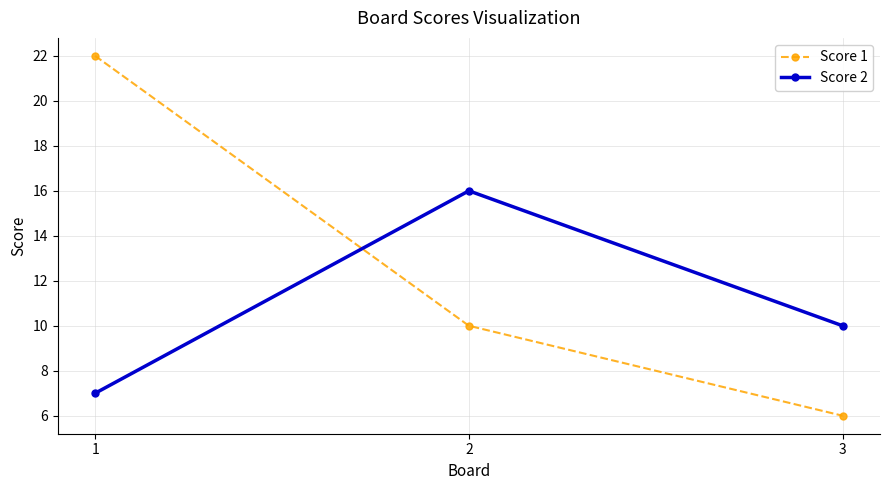

Reading left to right, transcribe all the data shown in this chart.

Score 1: 22	10	6
Score 2: 7	16	10